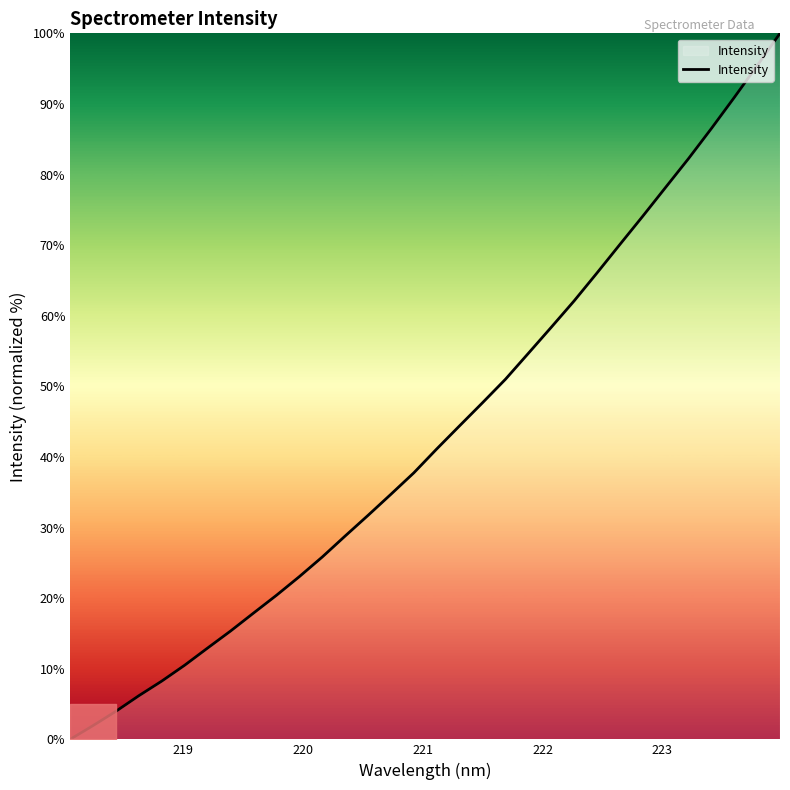

How many values are above zero?

31